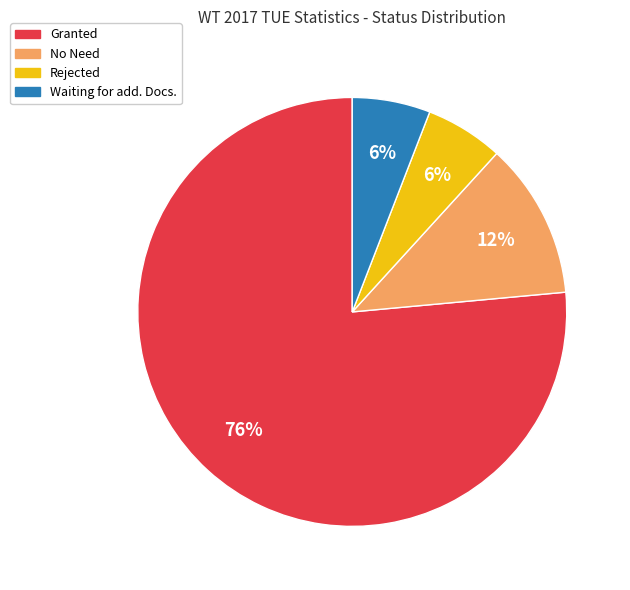

The Waiting for add. Docs. slice represents 18% of the pie. True or false?

False